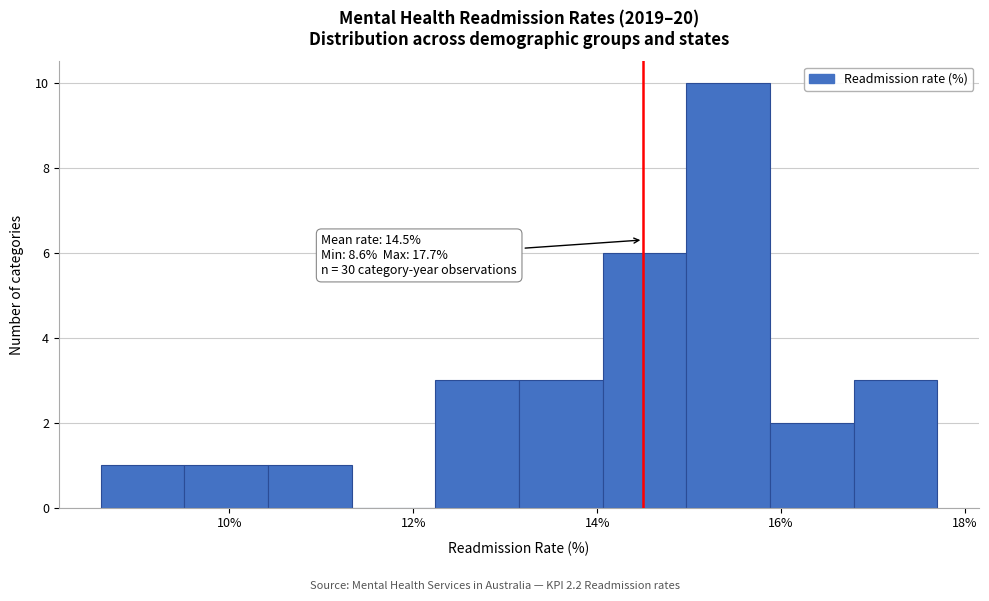

Which range on the x-axis has the tallest bar?

15.0 to 15.8